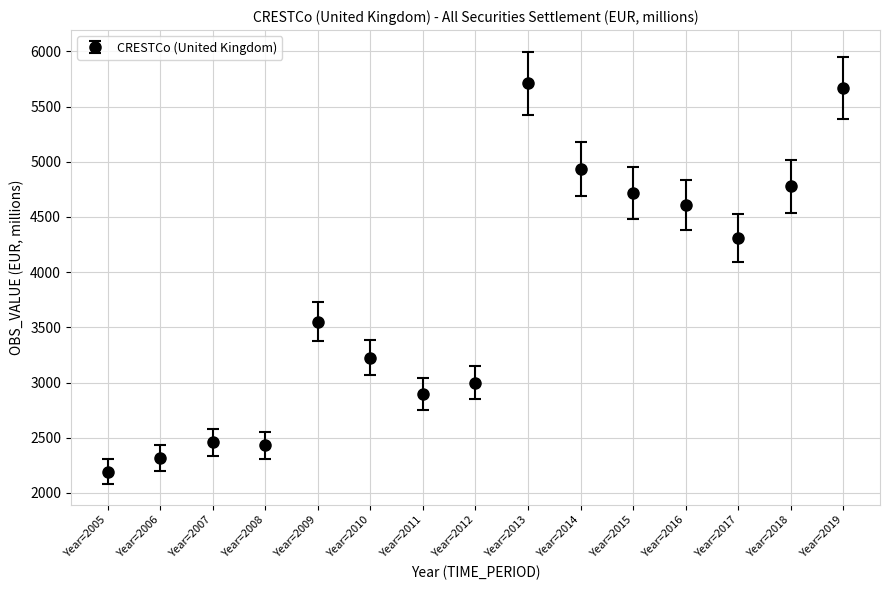

What is the change in value from Year=2007 to Year=2015?

+2258.5